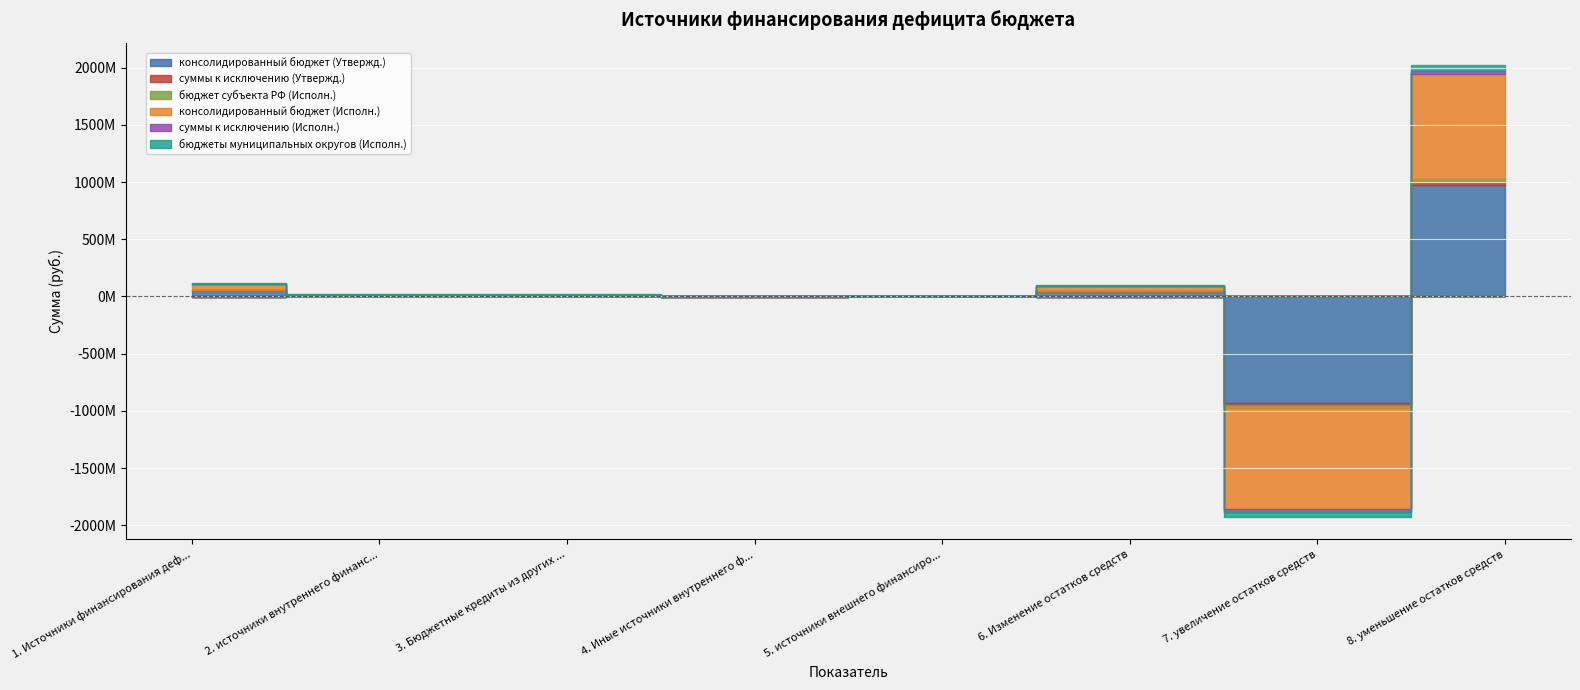

What is the sum of the консолидированный бюджет (Исполн.) values at Иные источники внутреннего финансирования and источники внутреннего финансирования?

8300000.0